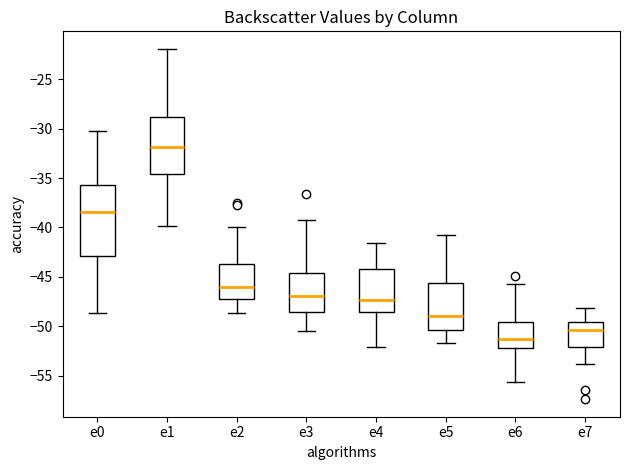

Reading left to right, transcribe this box plot: for each box, give where its median line is, the range the box spans, and where its two whiskers end, as read against the y-axis. The values are not printed on the chart, so give them approximately, as read against the axis.

e0: median -38.5, box -43.0 to -35.5, whiskers -48.5 to -30.0
e1: median -32.0, box -34.5 to -29.0, whiskers -40.0 to -22.0
e2: median -46.0, box -47.0 to -43.5, whiskers -48.5 to -40.0
e3: median -47.0, box -48.5 to -44.5, whiskers -50.5 to -39.0
e4: median -47.5, box -48.5 to -44.0, whiskers -52.0 to -41.5
e5: median -49.0, box -50.5 to -45.5, whiskers -51.5 to -41.0
e6: median -51.5, box -52.0 to -49.5, whiskers -55.5 to -45.5
e7: median -50.5, box -52.0 to -49.5, whiskers -54.0 to -48.0